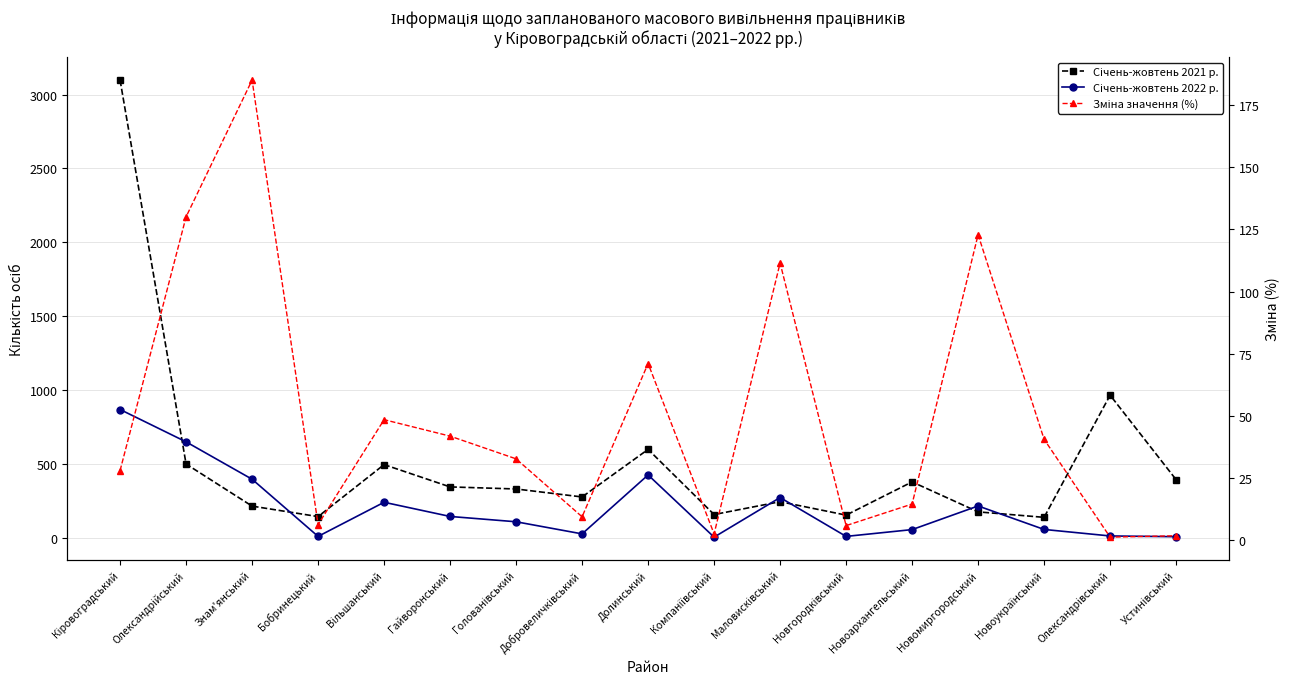

Which category has the highest value across all series?

Кіровоградський